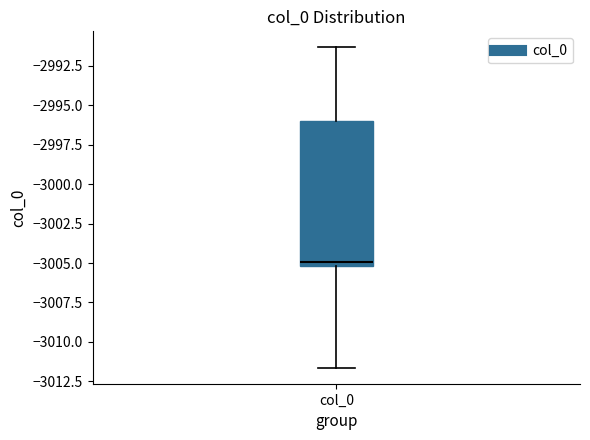

Transcribe this box plot: give where the median line is, the range the box spans, and where the two whiskers end, as read against the y-axis. The values are not printed on the chart, so give them approximately, as read against the axis.

median -3005.0 (just above the box's lower edge), box -3005.0 to -2996.0, whiskers -3011.5 to -2991.5